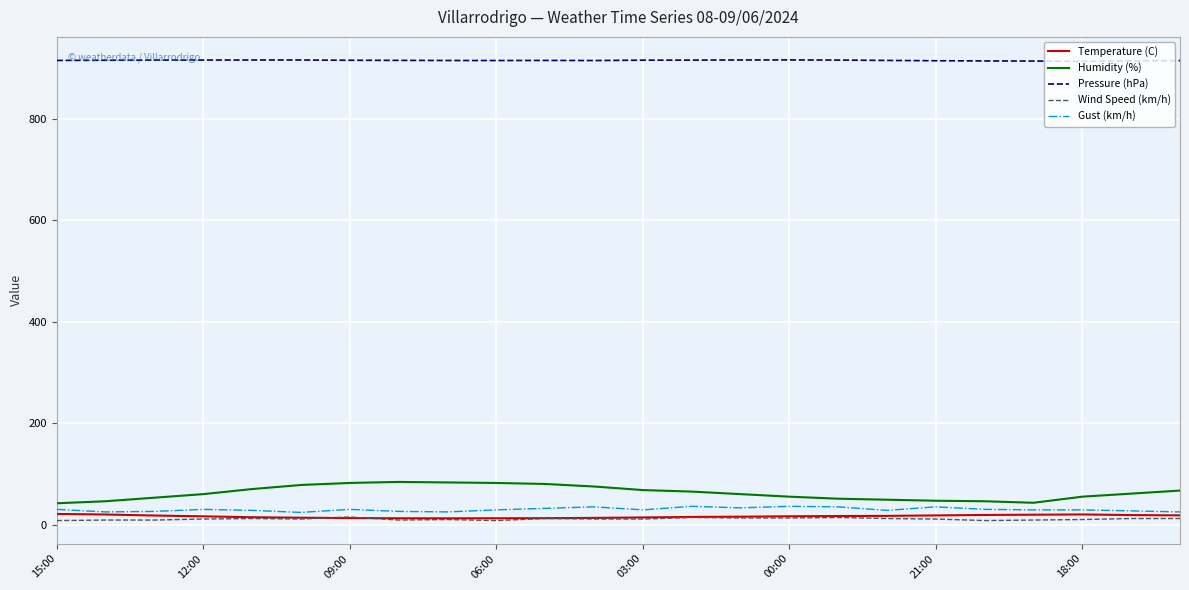

What is the smallest value displayed?

9.0